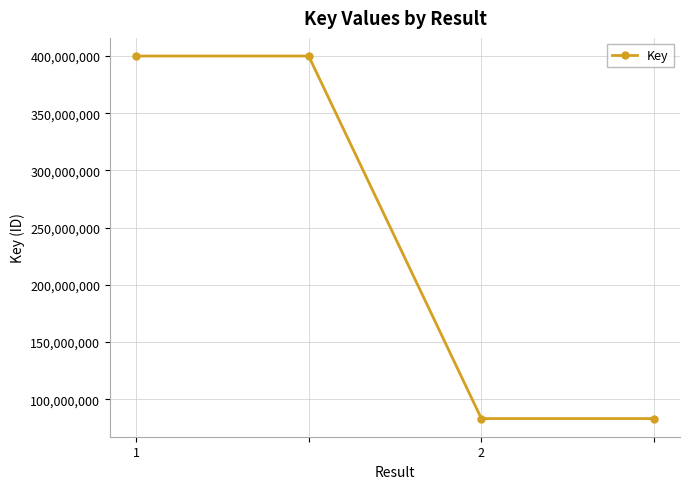

How many data points are less than 400094893?

2